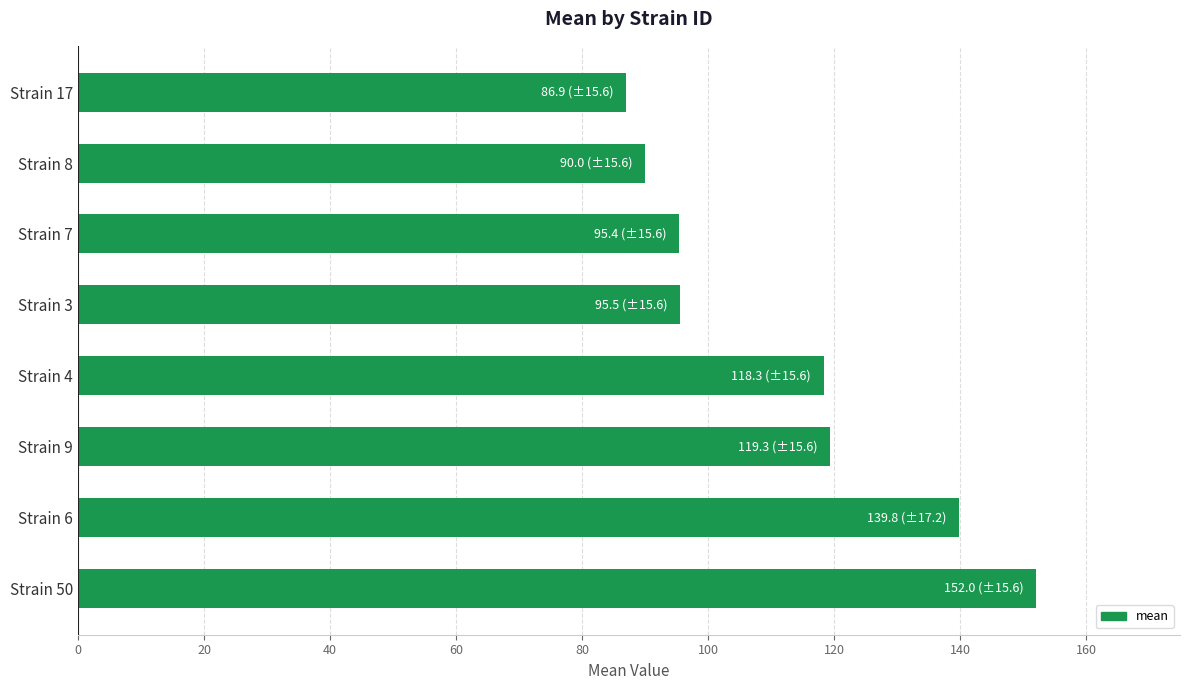

What is the smallest value displayed?

86.9